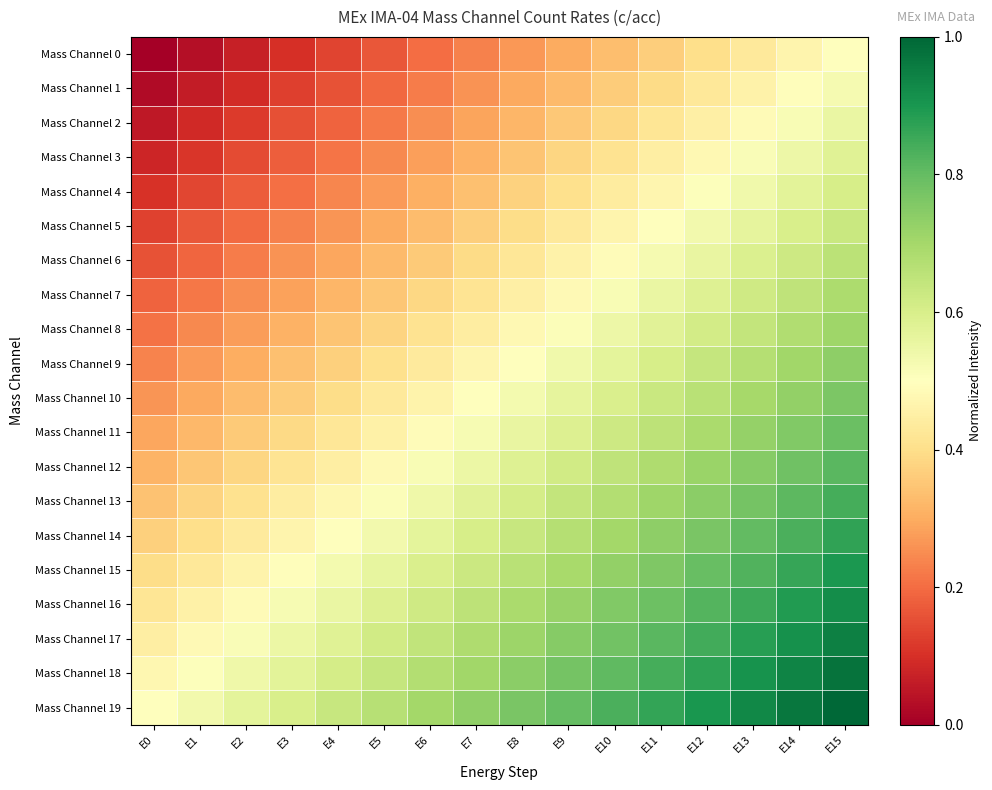

Count the number of categories in the chart.

16